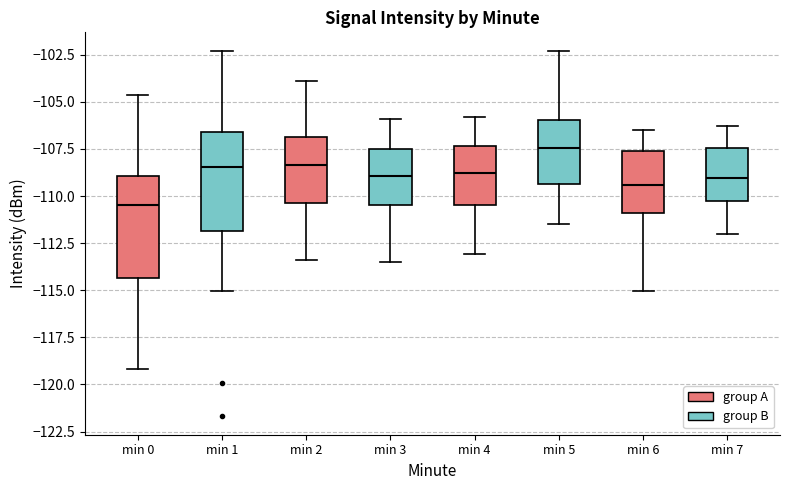

Reading left to right, read every box against the y-axis: the position of its median line, the range the box covers, and the ends of its whiskers. The values are not printed on the chart, so give them approximately, as read against the axis.

min 0: median -110.5, box -114.5 to -109.0, whiskers -119.0 to -104.5
min 1: median -108.5, box -112.0 to -106.5, whiskers -115.0 to -102.5
min 2: median -108.5, box -110.5 to -107.0, whiskers -113.5 to -104.0
min 3: median -109.0, box -110.5 to -107.5, whiskers -113.5 to -106.0
min 4: median -108.5, box -110.5 to -107.5, whiskers -113.0 to -106.0
min 5: median -107.5, box -109.5 to -106.0, whiskers -111.5 to -102.5
min 6: median -109.5, box -111.0 to -107.5, whiskers -115.0 to -106.5
min 7: median -109.0, box -110.5 to -107.5, whiskers -112.0 to -106.5